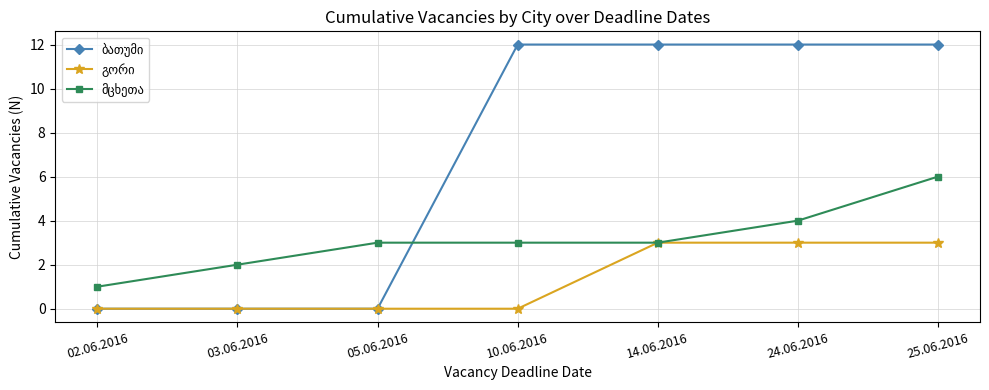

How many lines are shown in the chart?

3